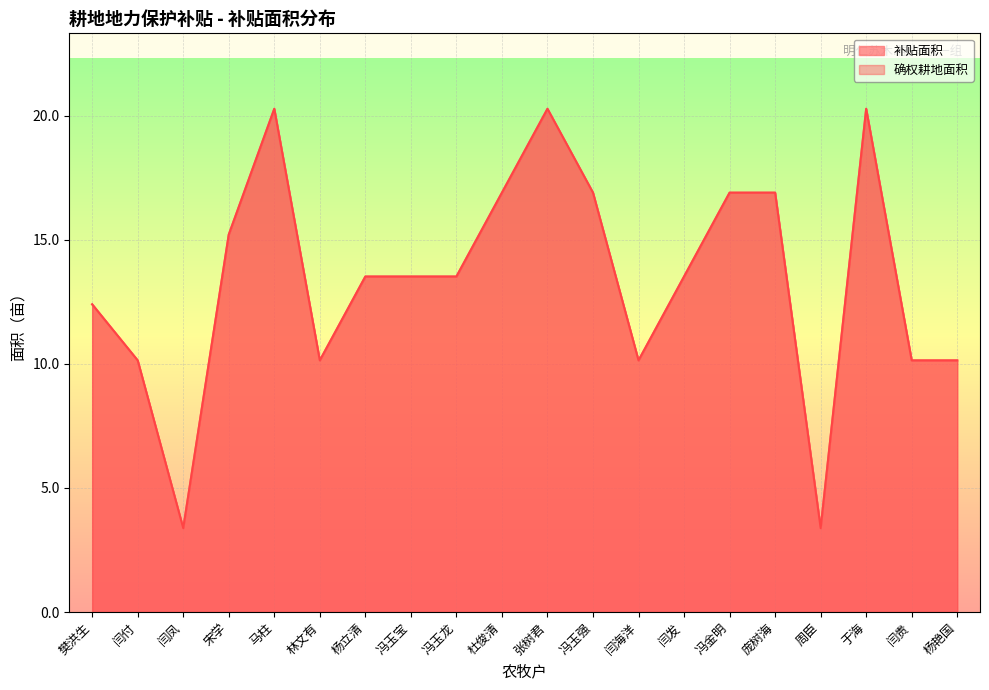

What position from the left is 庞树海?

16